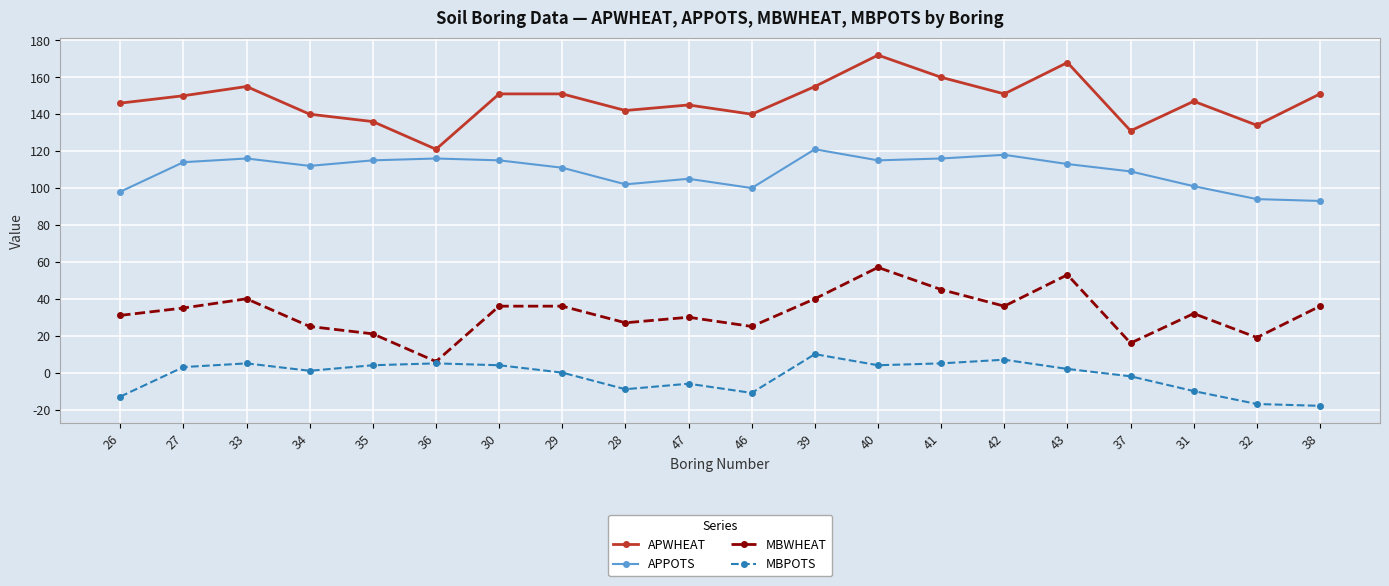

Which category has the lowest value in the MBWHEAT series?

36